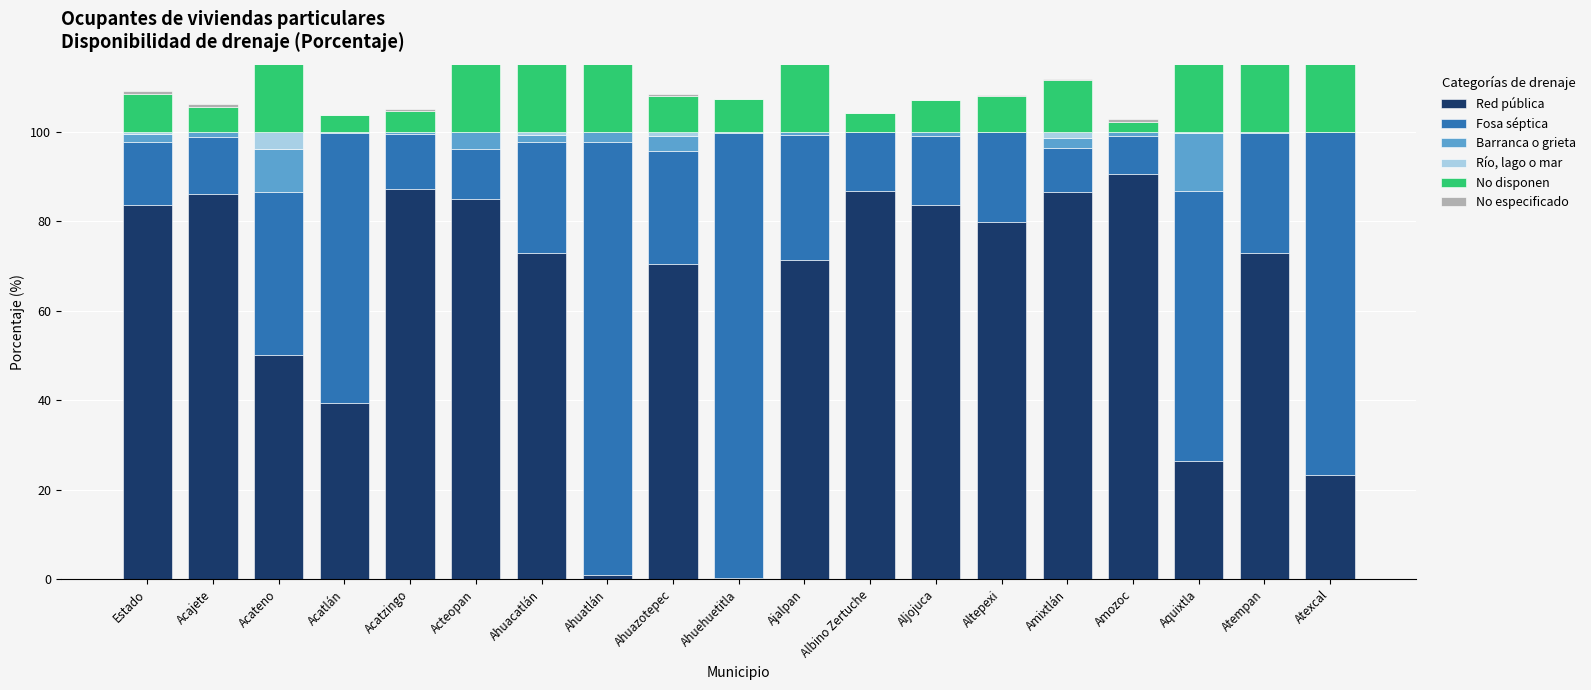

What is the value of the No disponen bar at the 13th from the left?

7.1